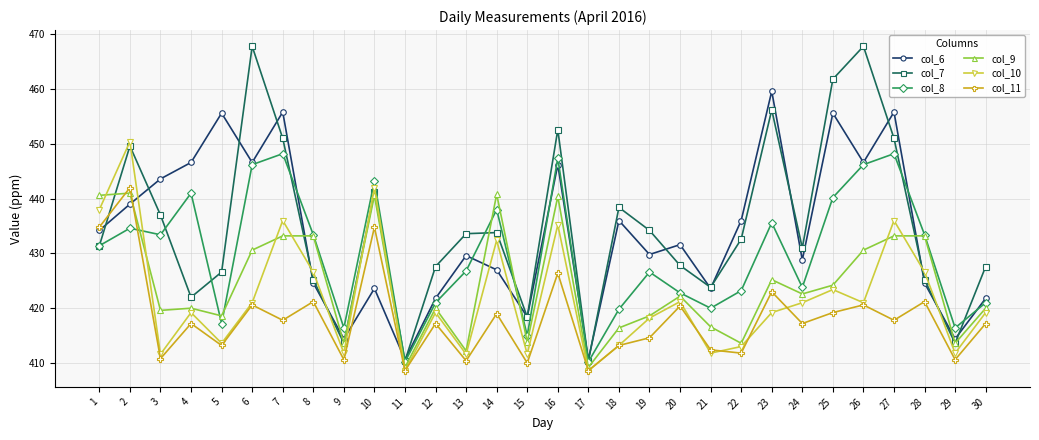

What are all the series names shown in the legend?

col_6, col_7, col_8, col_9, col_10, col_11